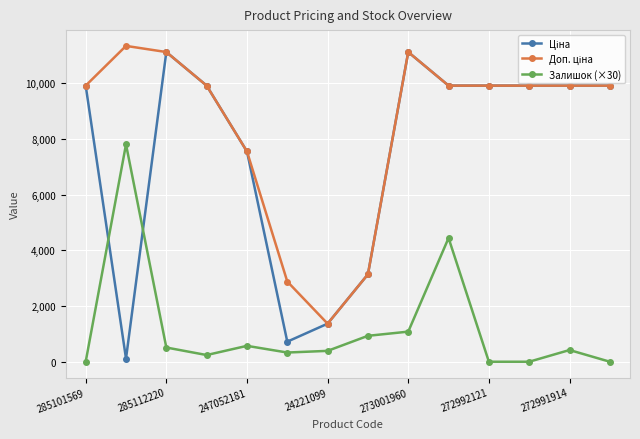

True or false: Залишок (×30) has more than 1 points higher than both neighbors.

True